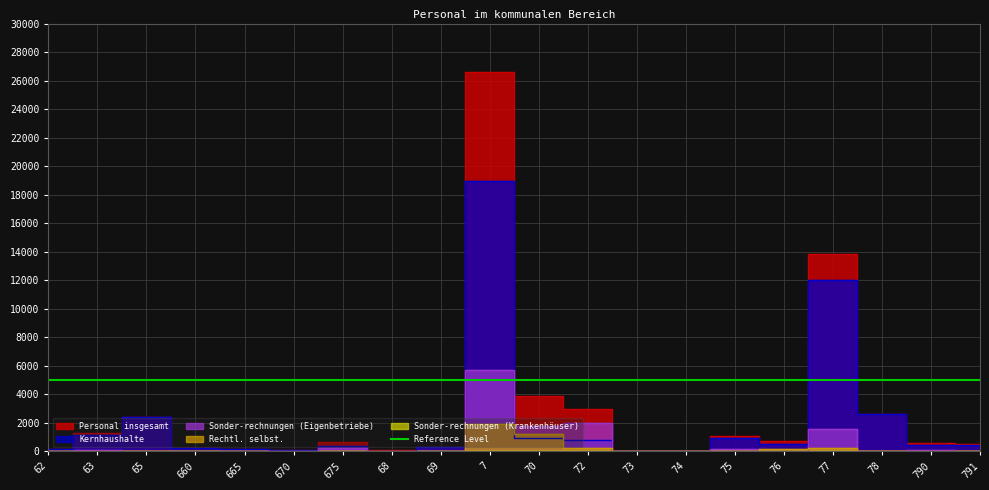

At which category is the sum across all series the highest?

7